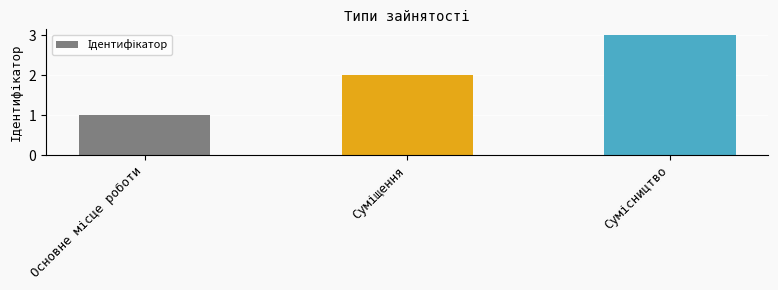

What is the maximum value shown in the chart?

3